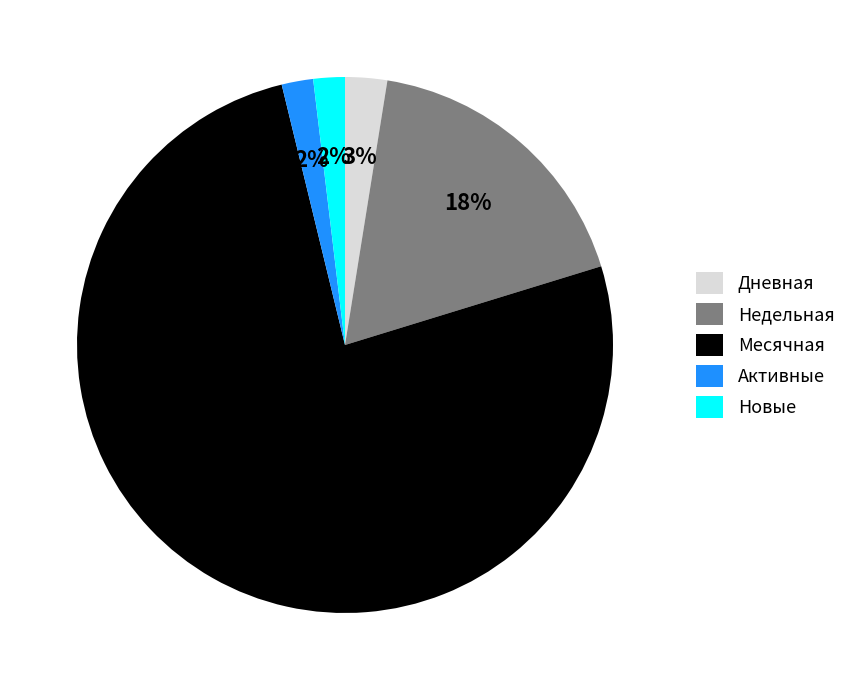

Count the number of slices in the pie.

5